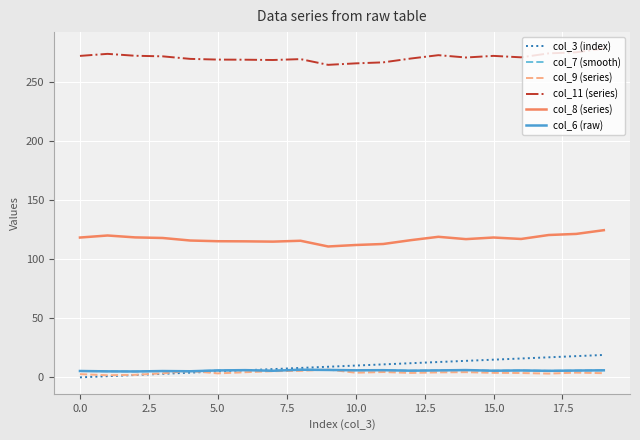

Which series has the widest spread of values?

col_3 (index)